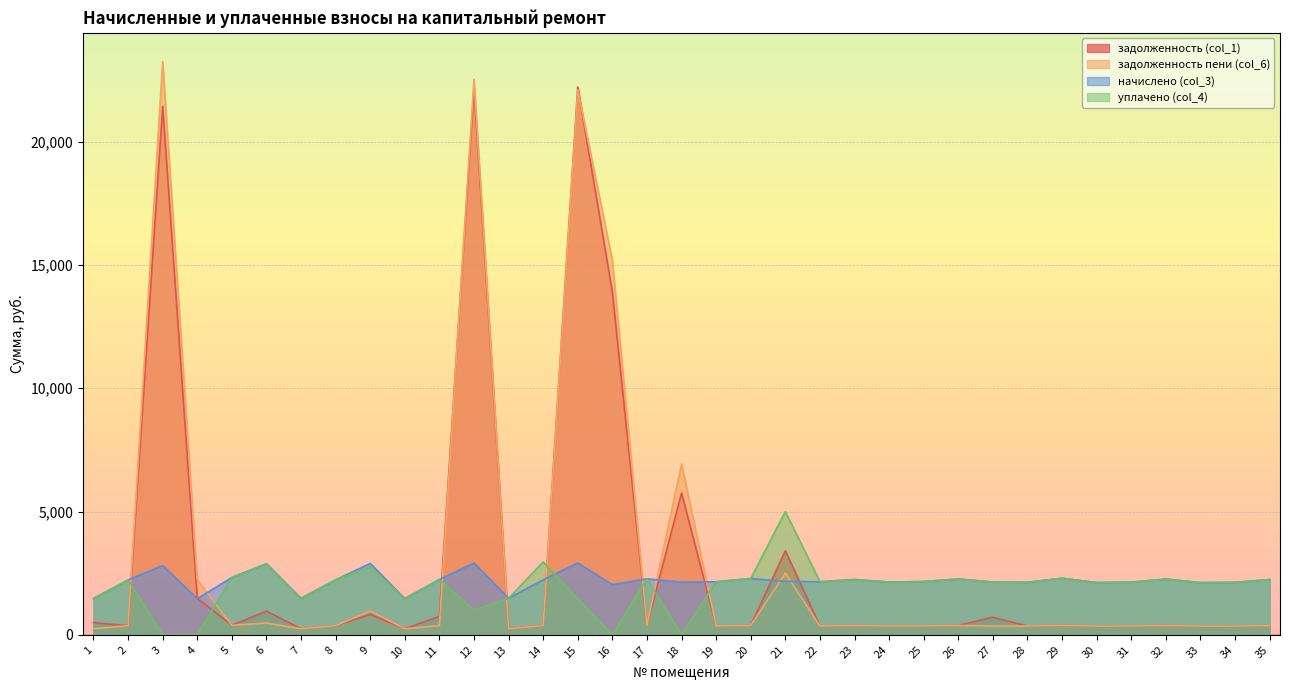

True or false: уплачено (col_4) has a value of 1473.1 at 1.

True